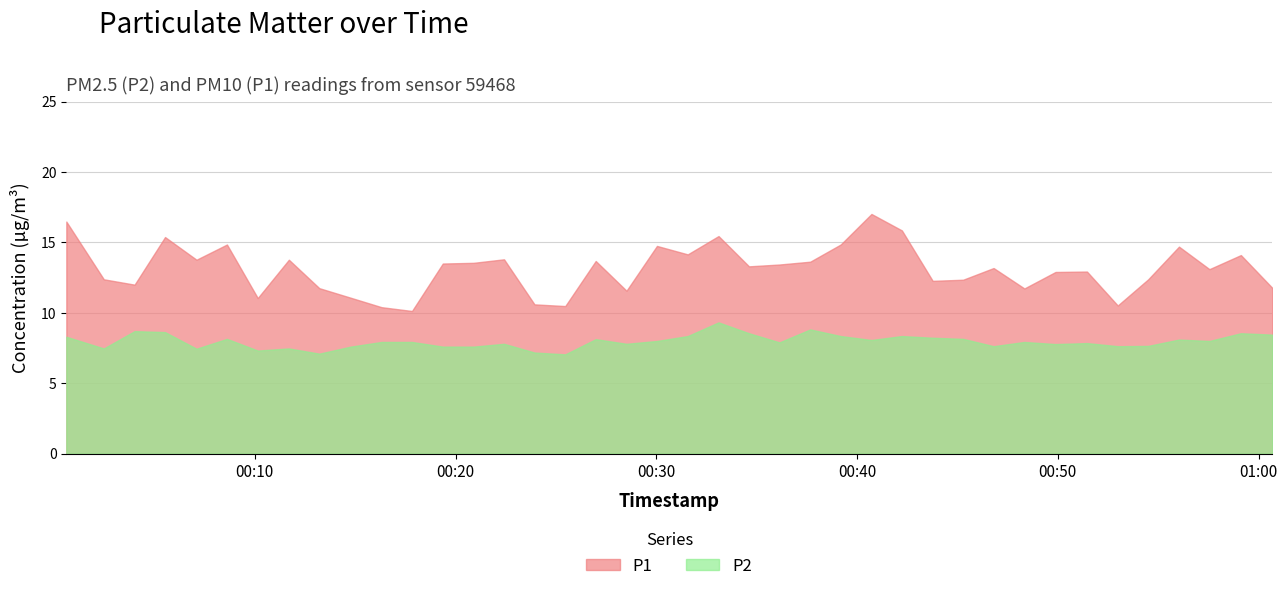

What is the average value of the P2 series?

8.0